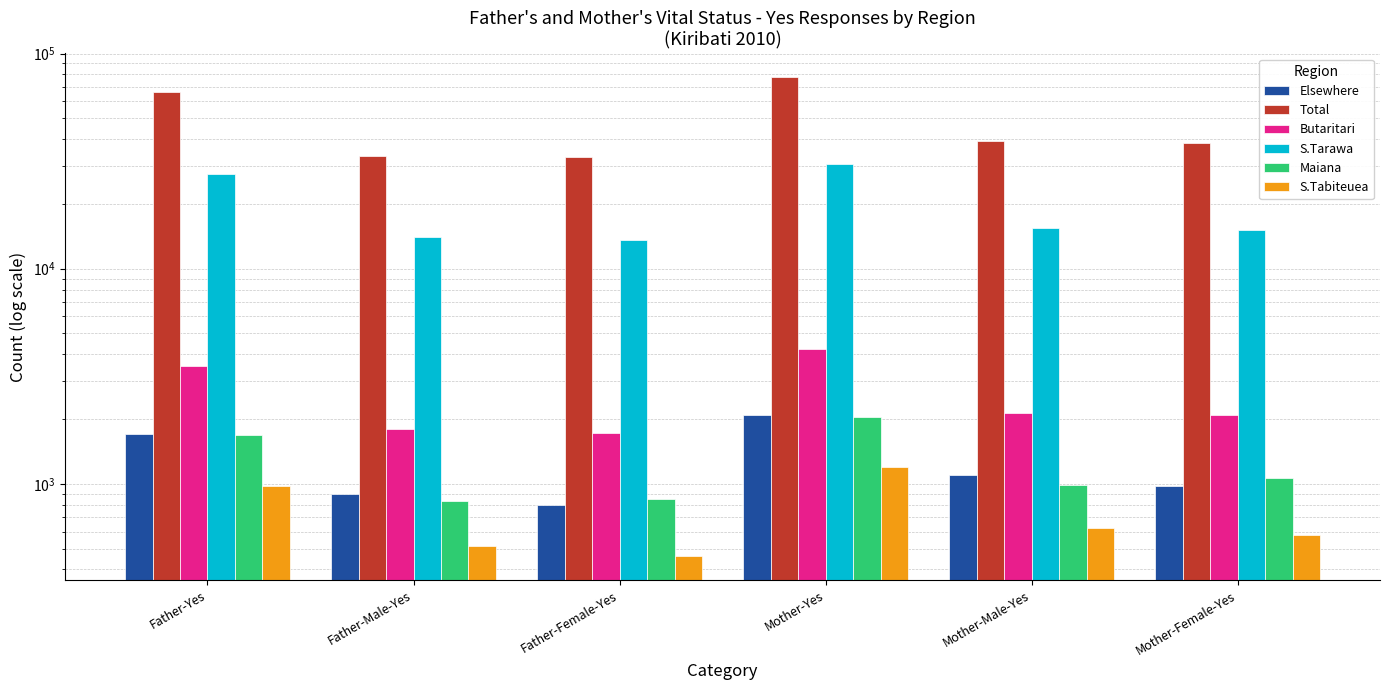

Reading left to right, what are all the values shown in this chart?

Elsewhere: Father-Yes=1700	Father-Male-Yes=901	Father-Female-Yes=799	Mother-Yes=2079	Mother-Male-Yes=1103	Mother-Female-Yes=976
Total: Father-Yes=66447	Father-Male-Yes=33479	Father-Female-Yes=32968	Mother-Yes=77530	Mother-Male-Yes=39032	Mother-Female-Yes=38498
Butaritari: Father-Yes=3514	Father-Male-Yes=1796	Father-Female-Yes=1718	Mother-Yes=4215	Mother-Male-Yes=2128	Mother-Female-Yes=2087
S.Tarawa: Father-Yes=27514	Father-Male-Yes=13976	Father-Female-Yes=13538	Mother-Yes=30577	Mother-Male-Yes=15473	Mother-Female-Yes=15104
Maiana: Father-Yes=1679	Father-Male-Yes=829	Father-Female-Yes=850	Mother-Yes=2051	Mother-Male-Yes=989	Mother-Female-Yes=1062
S.Tabiteuea: Father-Yes=973	Father-Male-Yes=513	Father-Female-Yes=460	Mother-Yes=1202	Mother-Male-Yes=625	Mother-Female-Yes=577